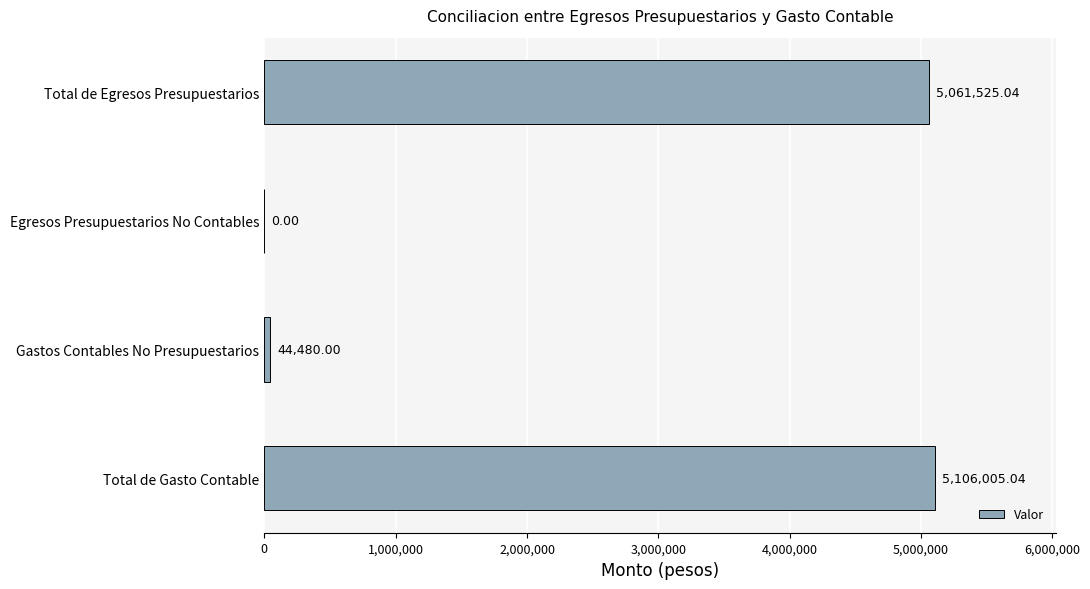

What is the change in value from Egresos Presupuestarios No Contables to Gastos Contables No Presupuestarios?

+44480.0